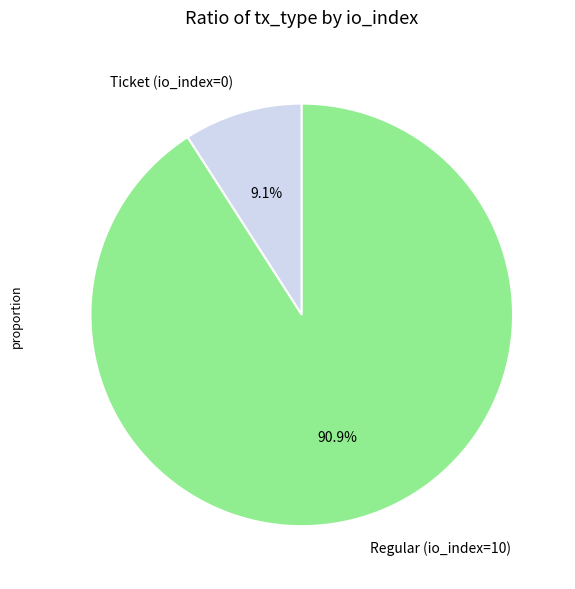

The Regular (io_index=10) slice represents 91% of the pie. True or false?

True